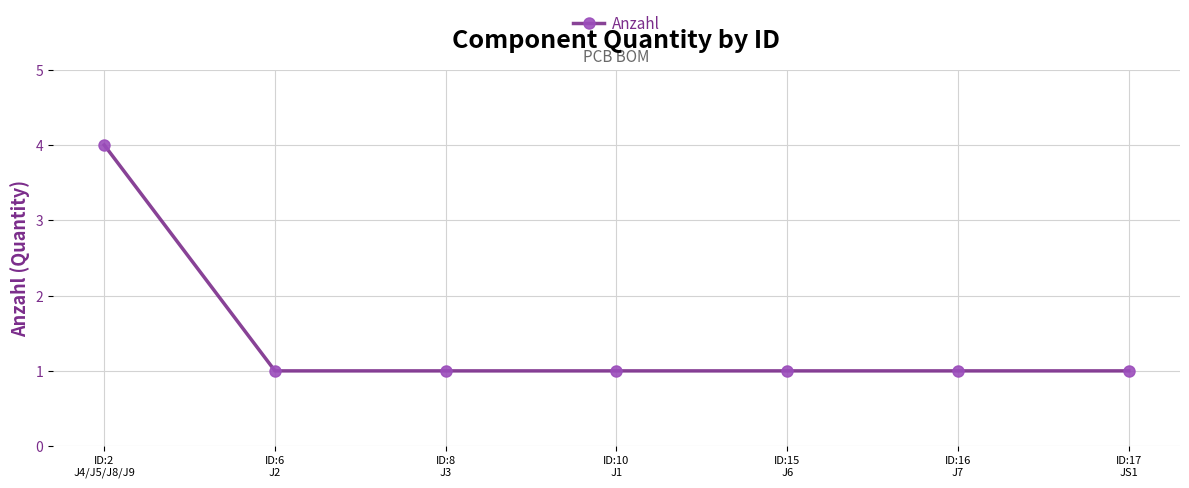

Reading right to left, transcribe all the data shown in this chart.

ID:17
JS1=1	ID:16
J7=1	ID:15
J6=1	ID:10
J1=1	ID:8
J3=1	ID:6
J2=1	ID:2
J4/J5/J8/J9=4